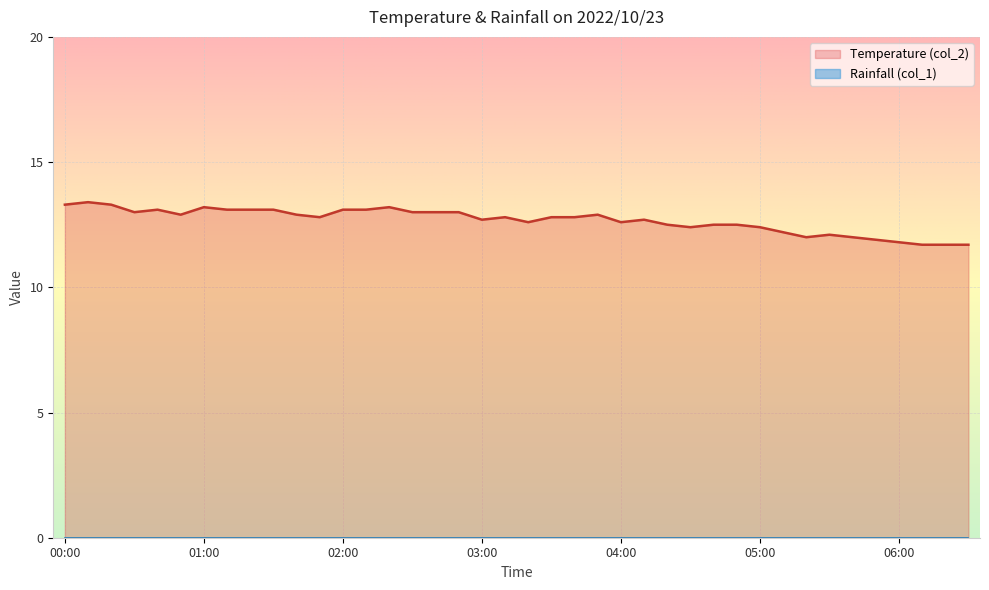

The value at 05:10 is 12.2. True or false?

True